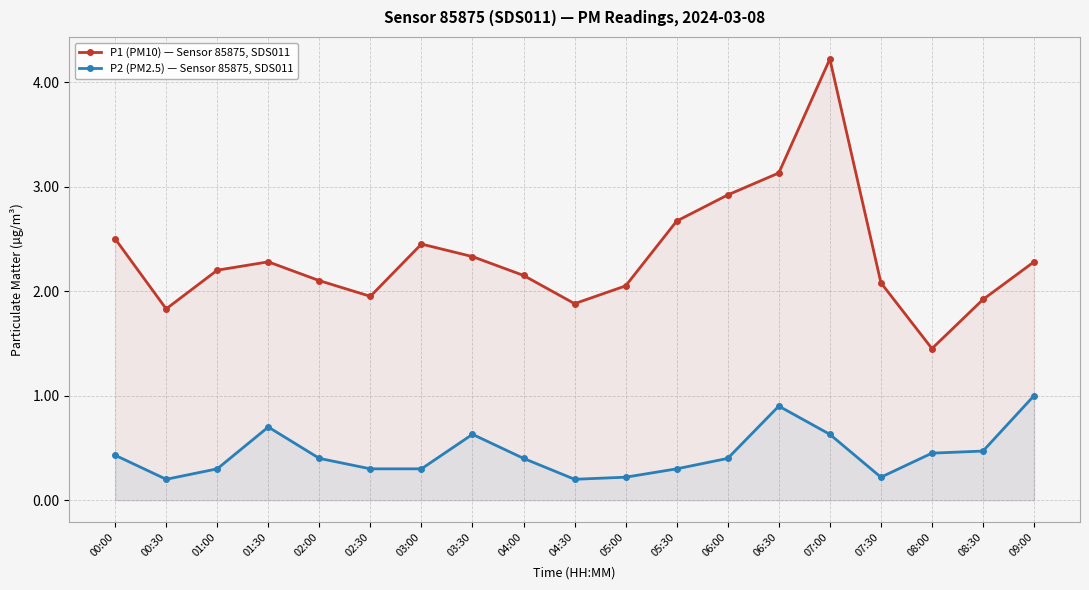

True or false: P2 (PM2.5) — Sensor 85875, SDS011 and P1 (PM10) — Sensor 85875, SDS011 intersect in this chart.

False